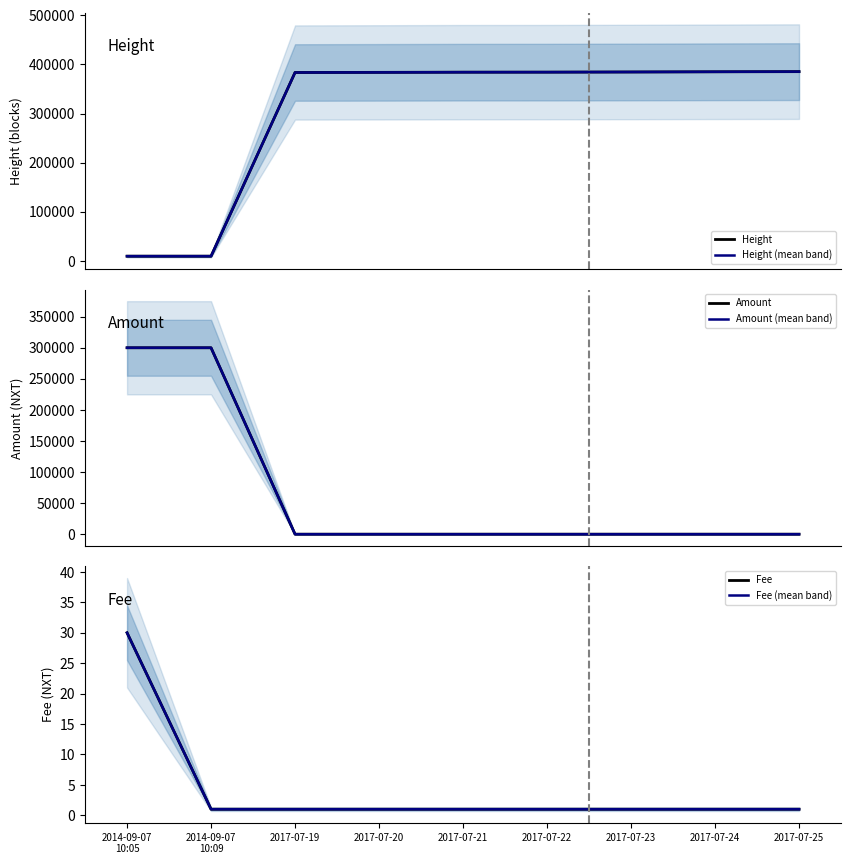

List the labels in order of Fee (mean band) value, smallest first.

2014-09-07
10:09, 2017-07-19, 2017-07-20, 2017-07-21, 2017-07-22, 2017-07-23, 2017-07-24, 2017-07-25, 2014-09-07
10:05